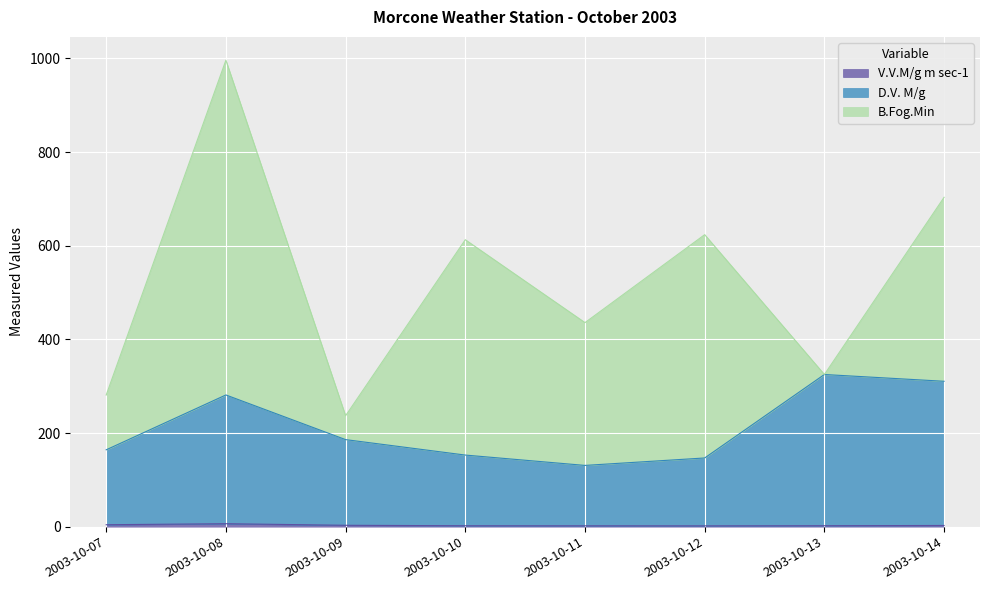

At which category is the sum across all series the highest?

2003-10-08